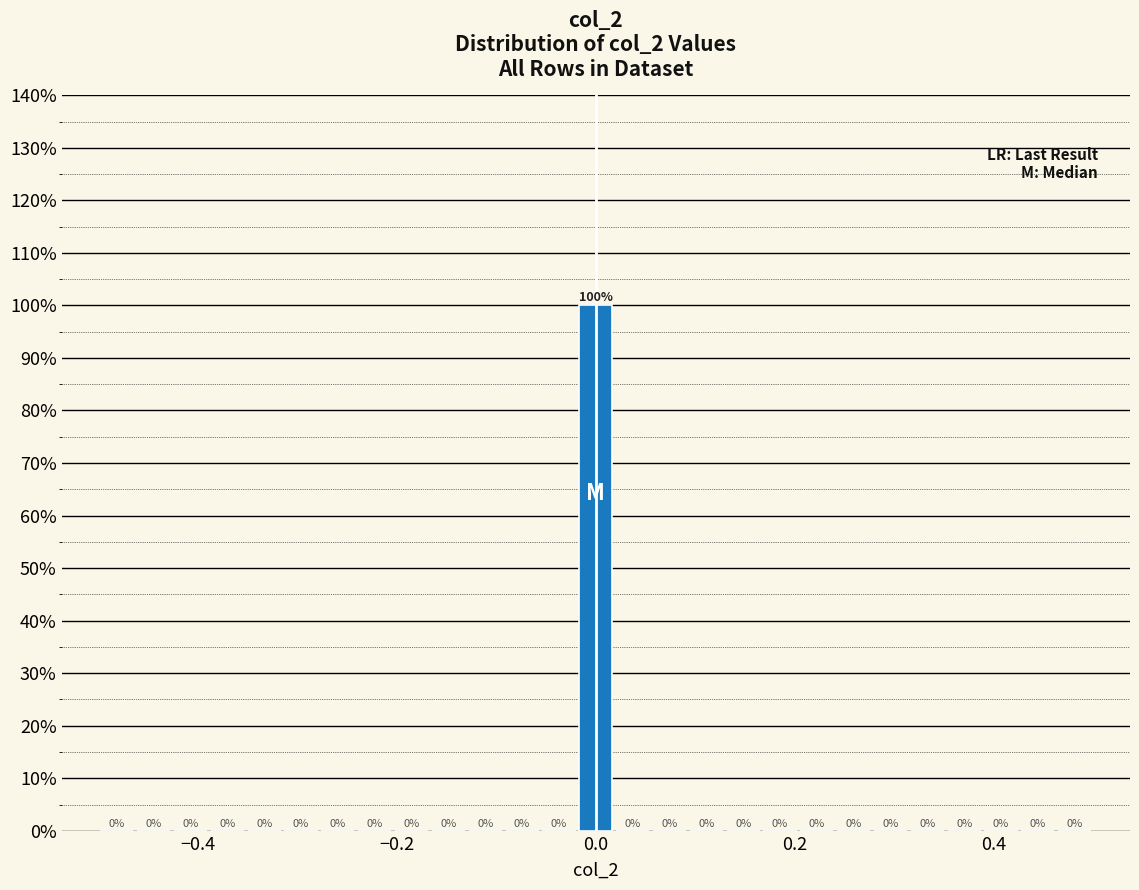

Around what value on the x-axis is the tallest bar? Give the approximate position of its centre, as read against the axis.

0.00